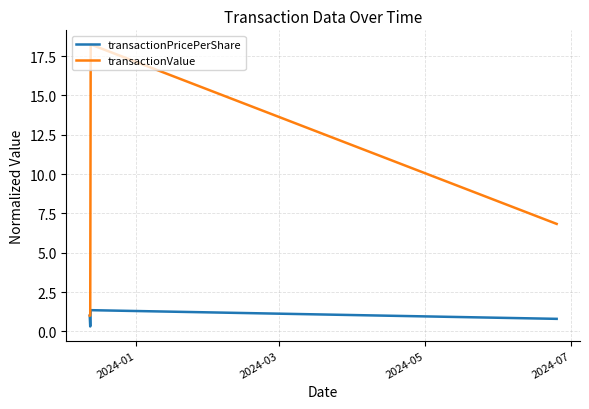

Which series has the widest spread of values?

transactionValue